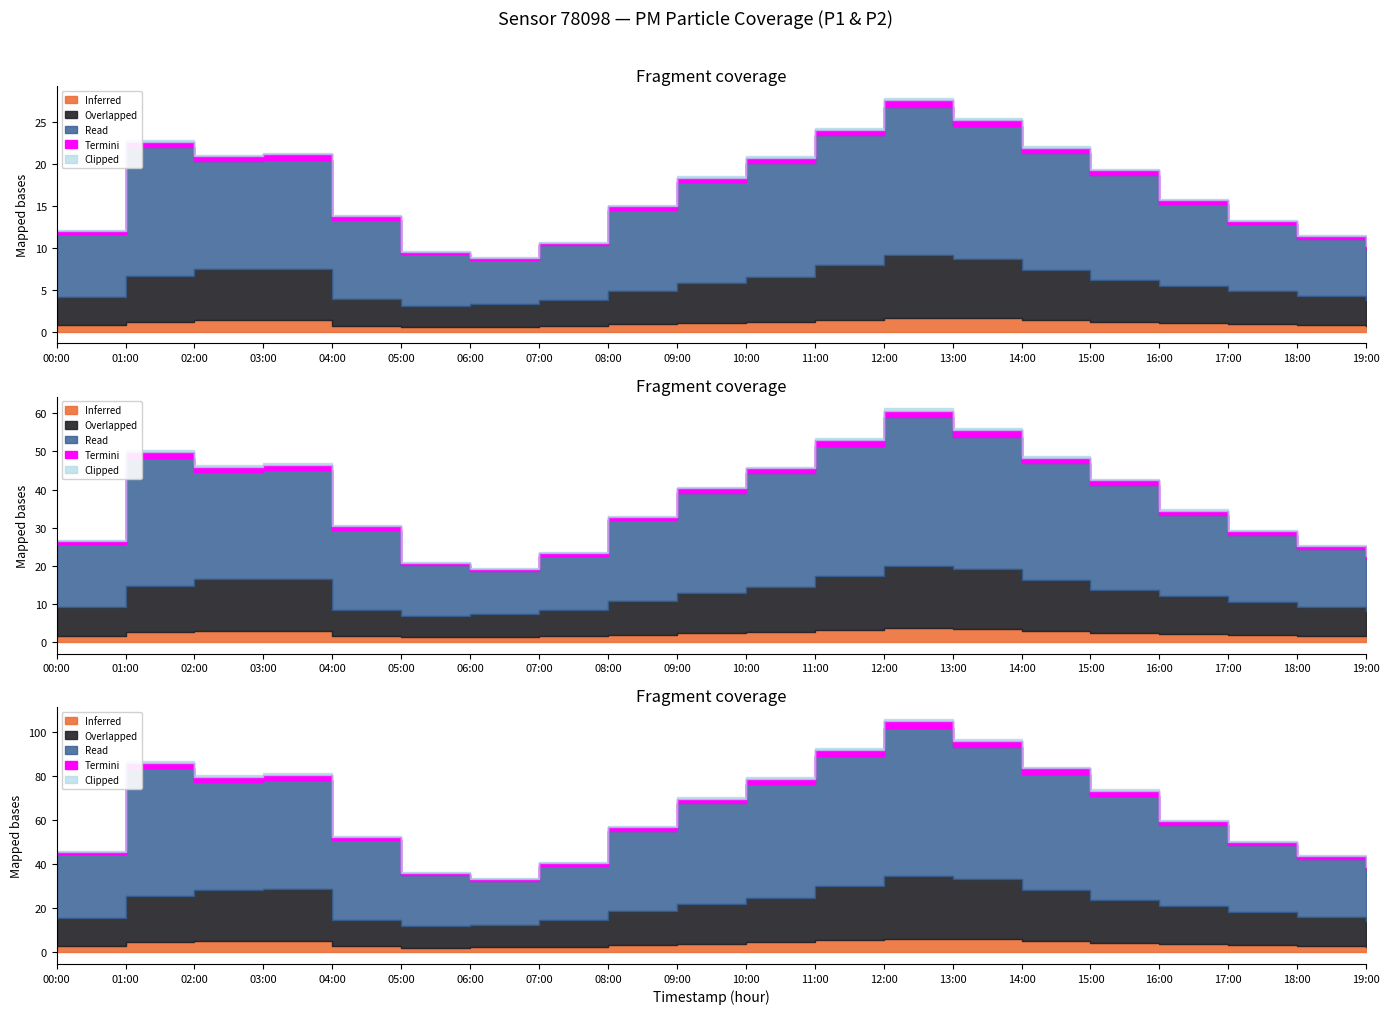

What is the maximum value for P1?

25.1